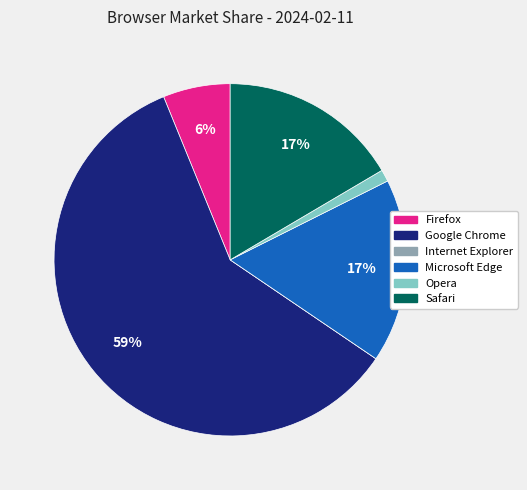

Which category accounts for the majority?

Google Chrome